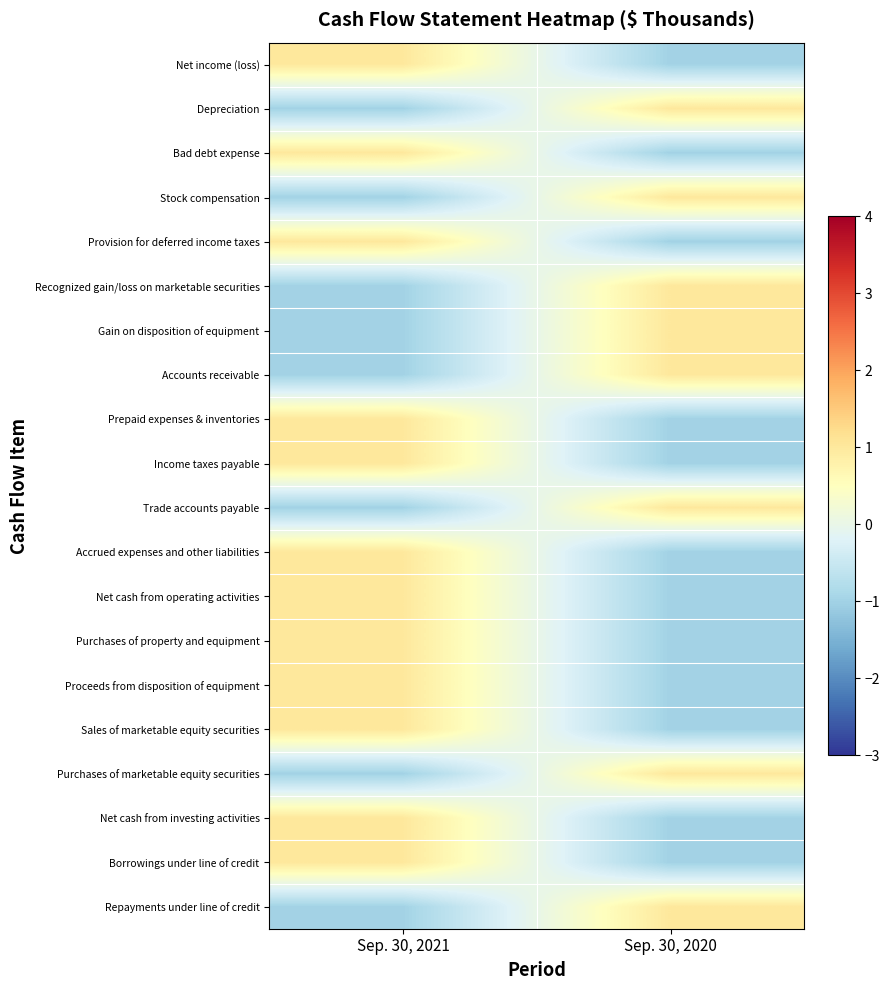

At which category is the sum across all series the highest?

Sep. 30, 2021